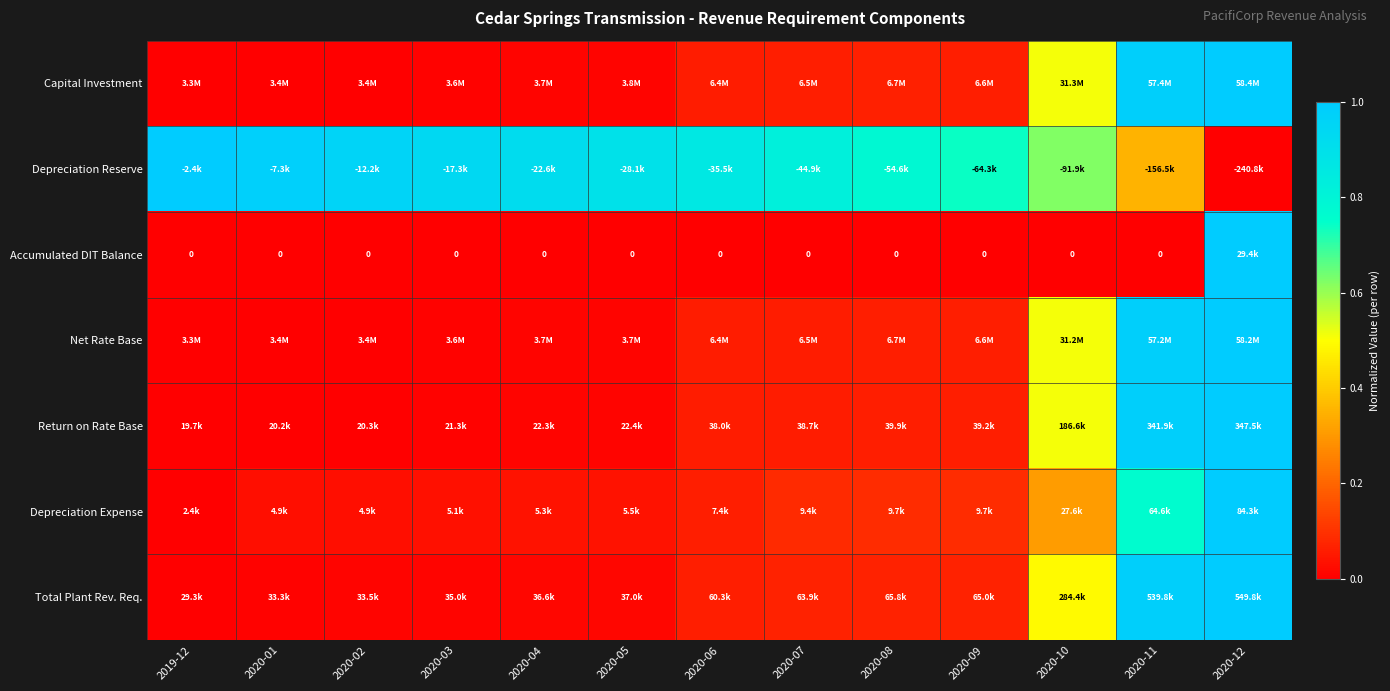

The Accumulated DIT Balance series shows 0.4 at 2020-04. True or false?

False